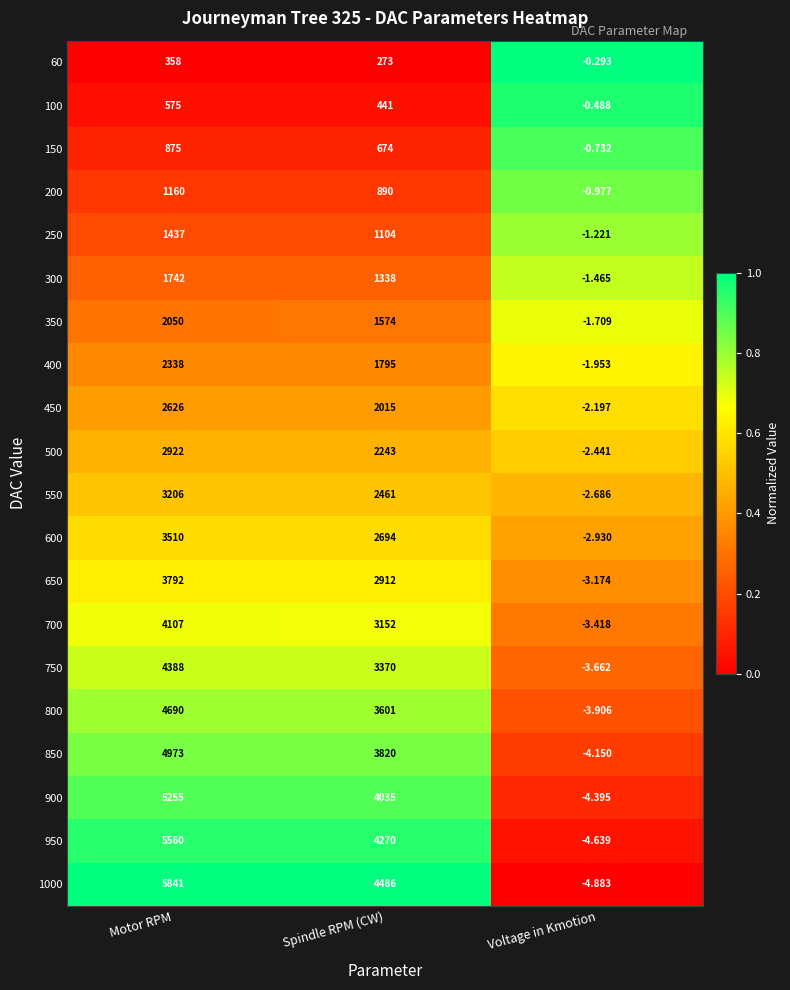

List the labels in order of 900 value, smallest first.

Voltage in Kmotion, Spindle RPM (CW), Motor RPM